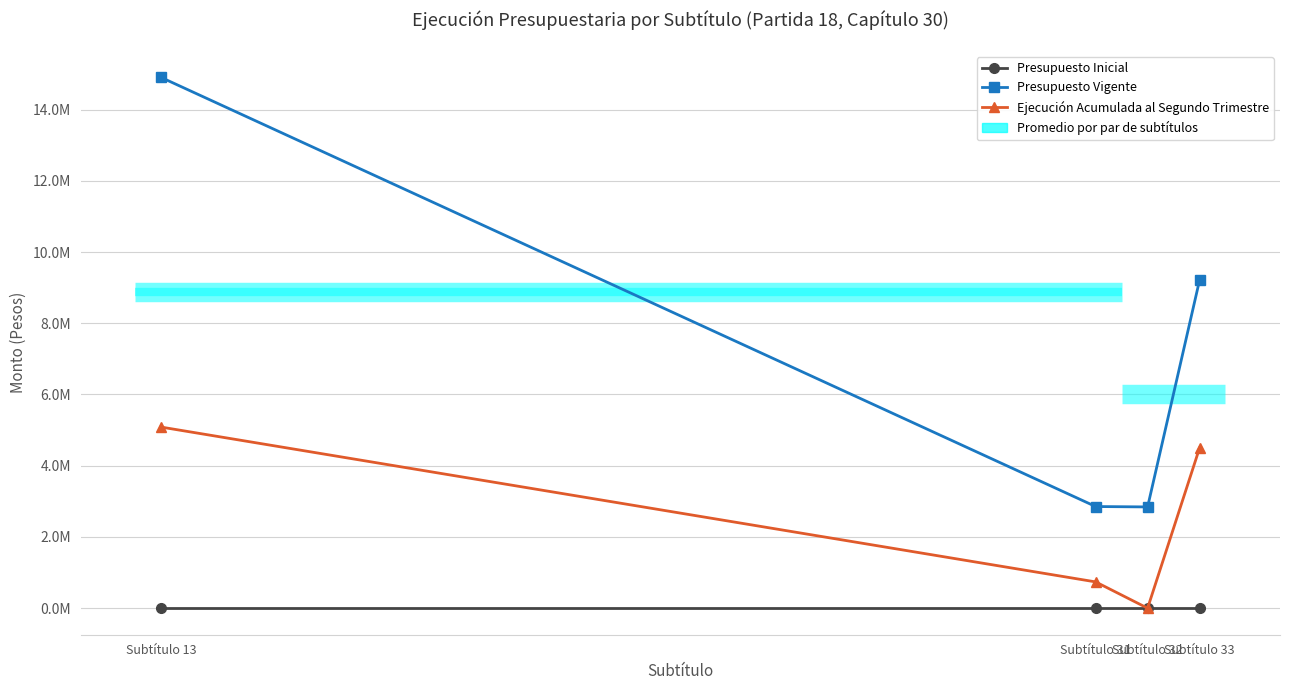

What is the sum of all Ejecución Acumulada al Segundo Trimestre values?

10315798